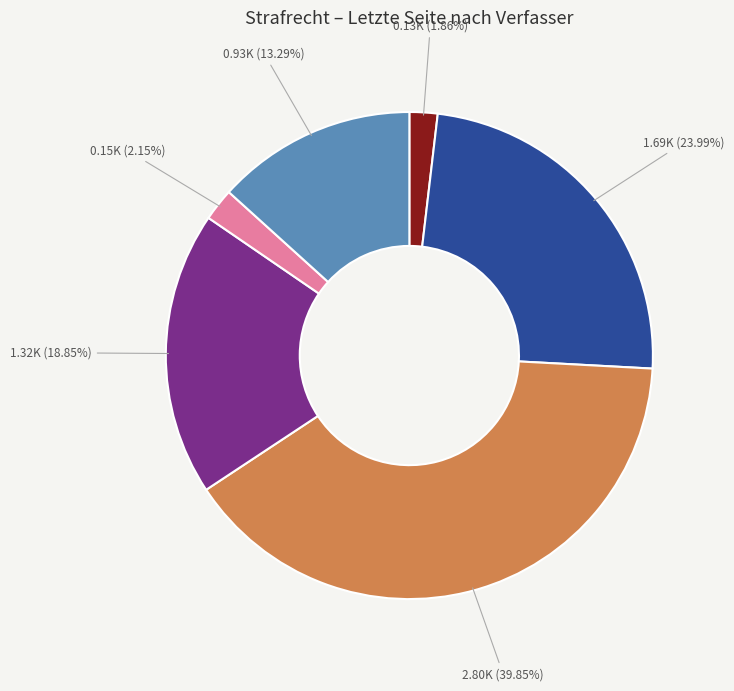

Does any single category account for the majority?

No